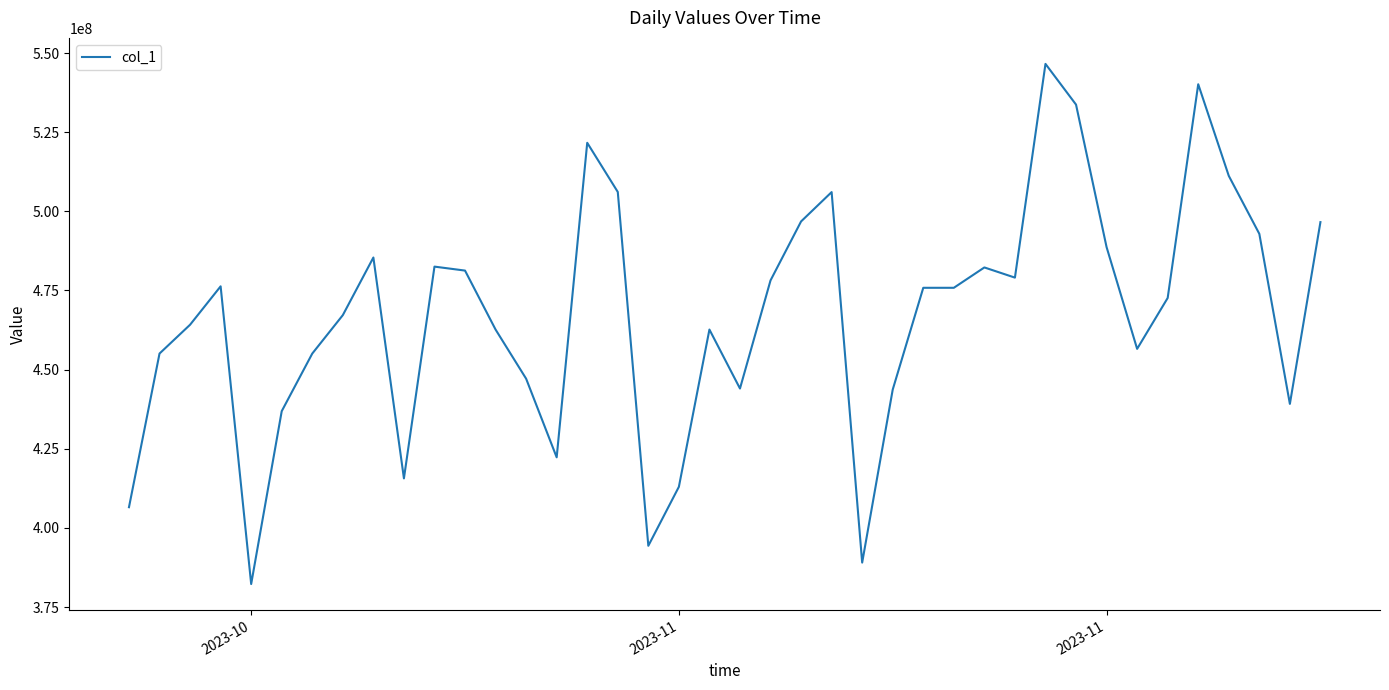

Does the chart display data point markers on the line(s)?

No